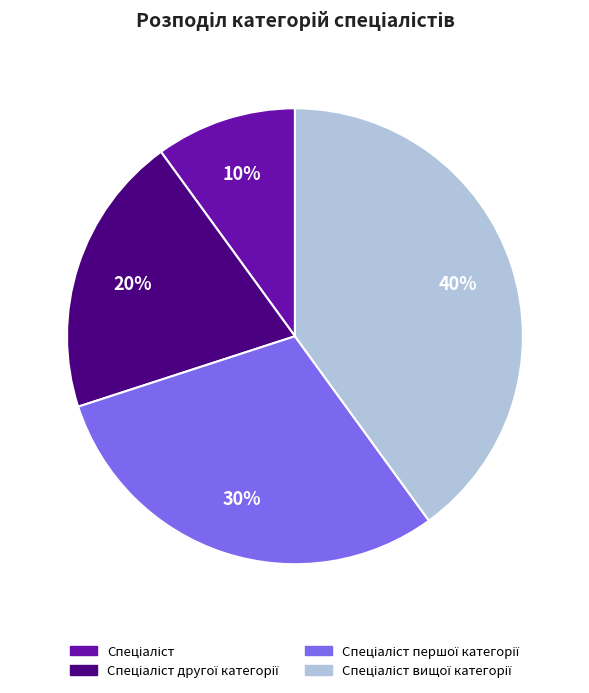

To the nearest percent, what is the average slice percentage?

25%